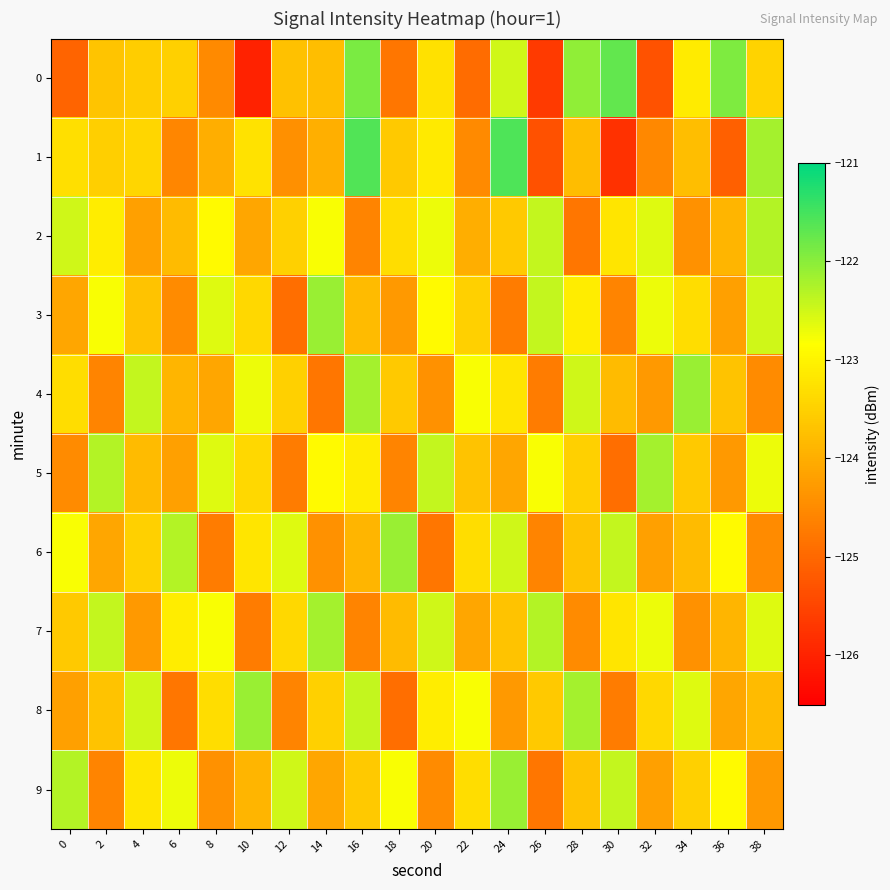

How many distinct data groups are displayed?

10